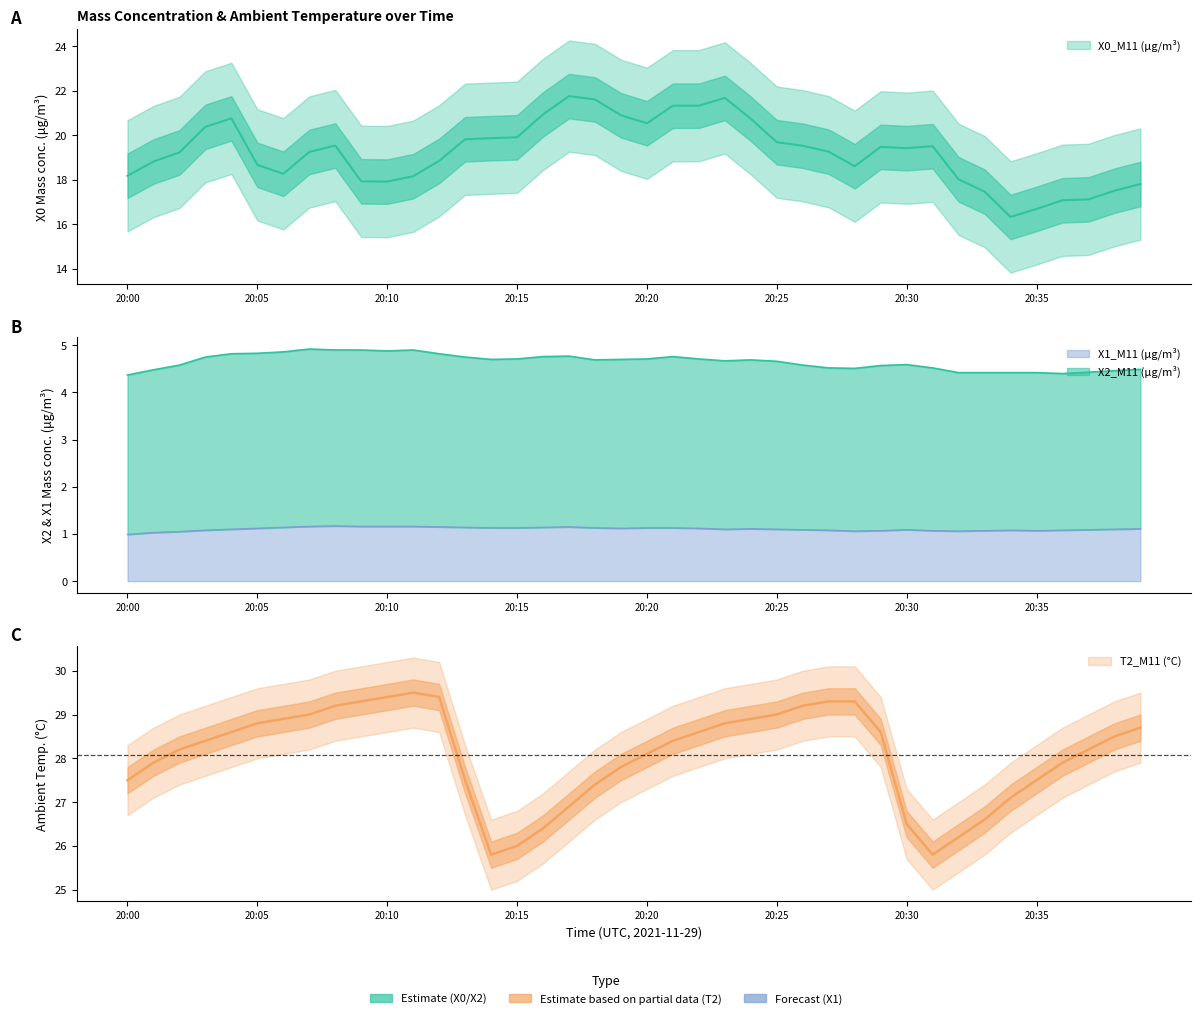

Rank the series by their maximum value, from lowest to highest.

X1_M11 (μg/m³), X2_M11 (μg/m³), X0_M11 (μg/m³), T2_M11 (°C)